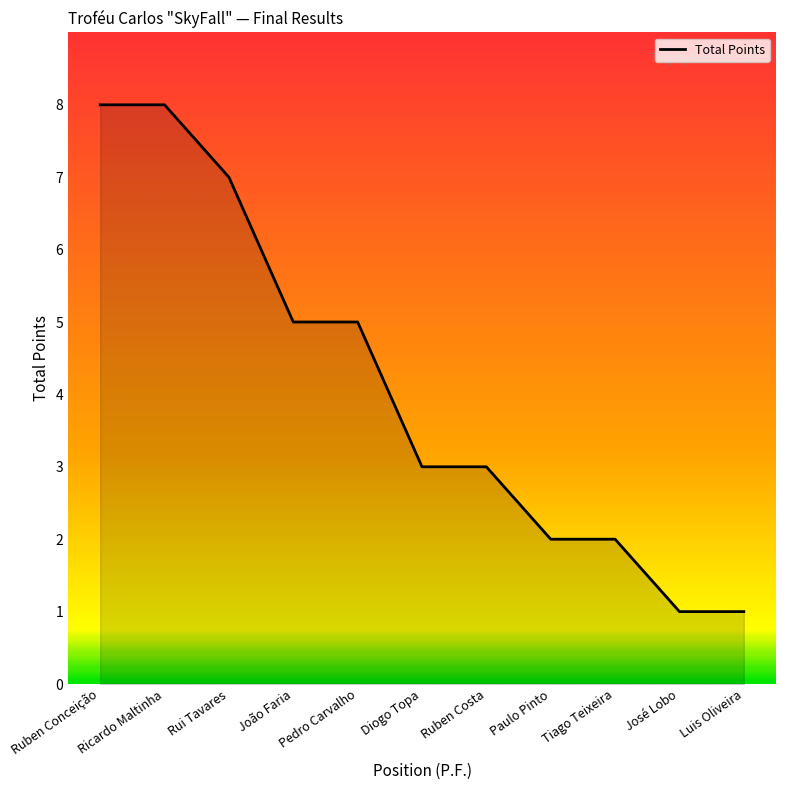

What is the difference between the maximum and minimum values?

7